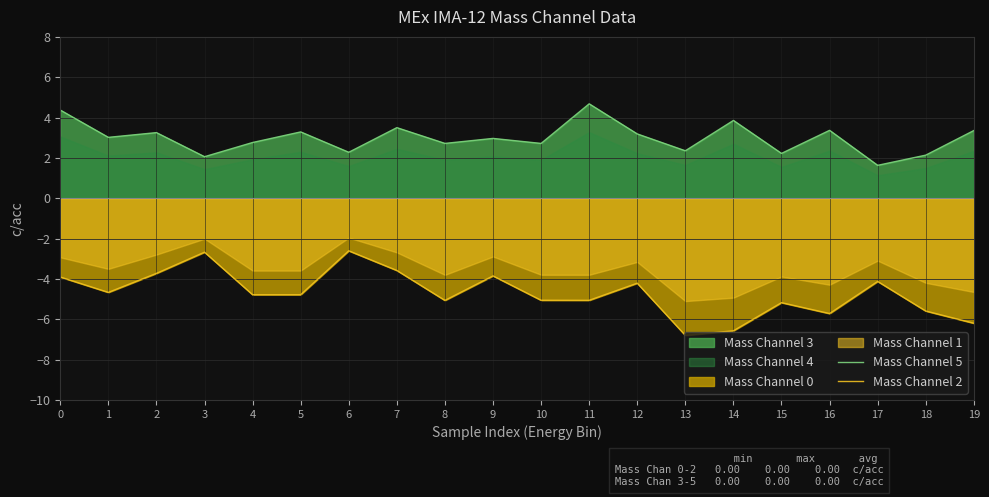

True or false: Mass Channel 5 has a value of 1.4 at 2.

False